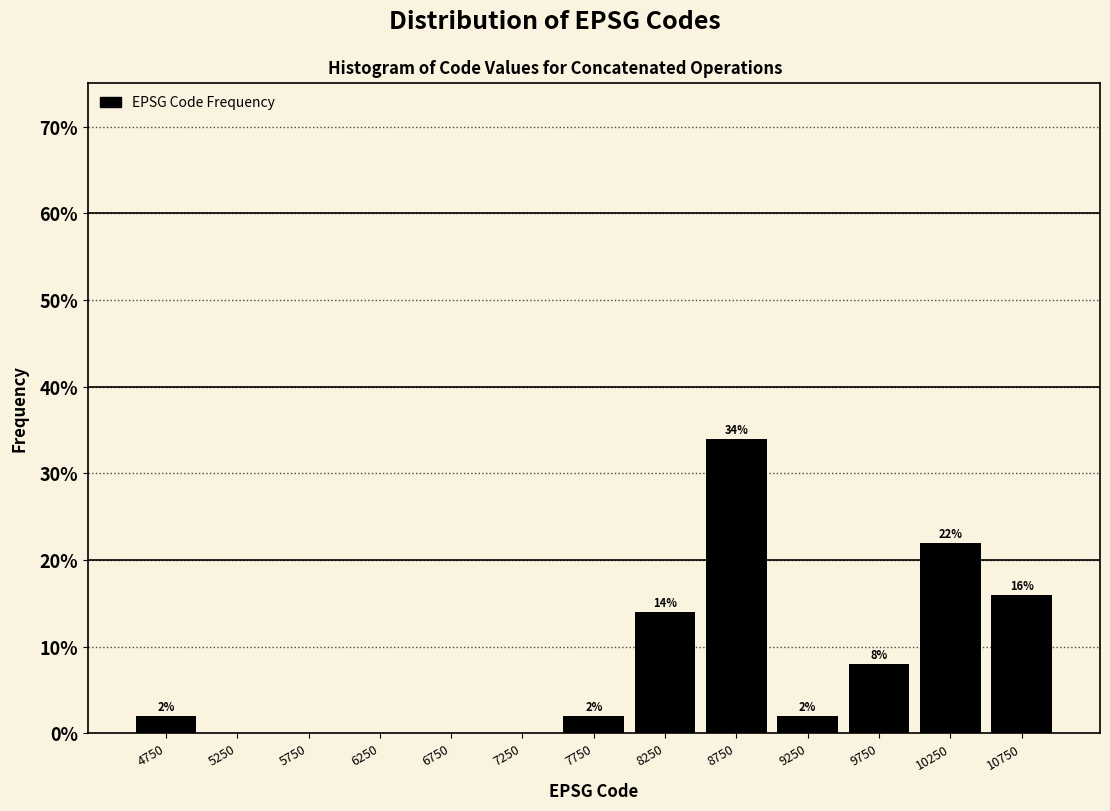

Over which range of the x-axis is the bar tallest?

8500 to 9000